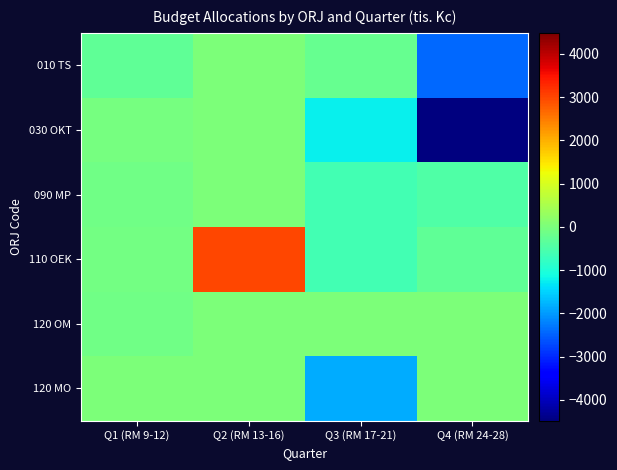

List the series in order of their peak value, lowest first.

010 TS, 030 OKT, 090 MP, 120 OM, 120 MO, 110 OEK